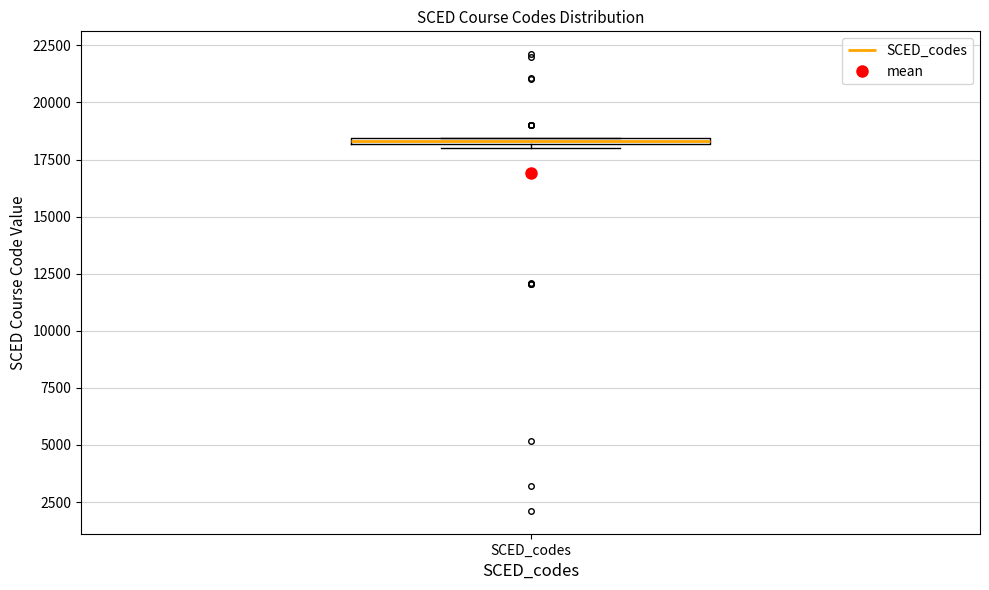

Where is the lower edge of the box for SCED_codes on the y-axis? The values are not printed on the chart, so give them approximately, as read against the axis.

18000